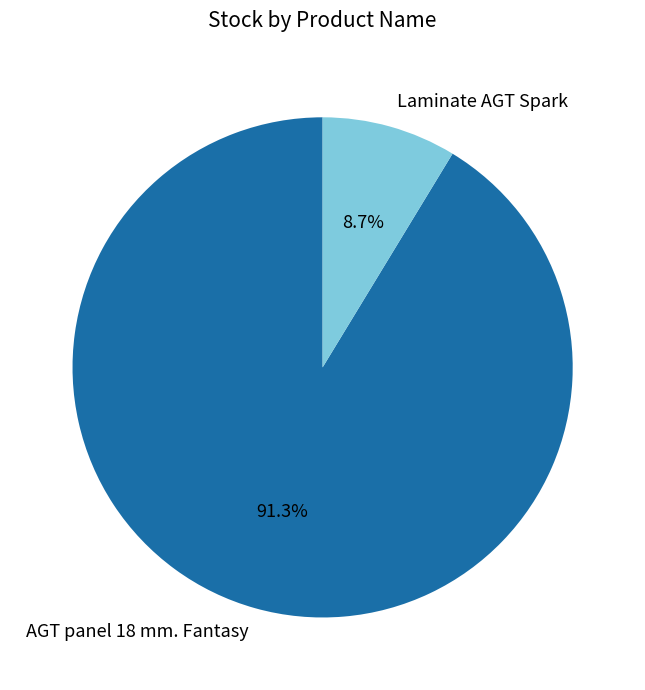

Is there any slice that represents more than half of the pie?

Yes